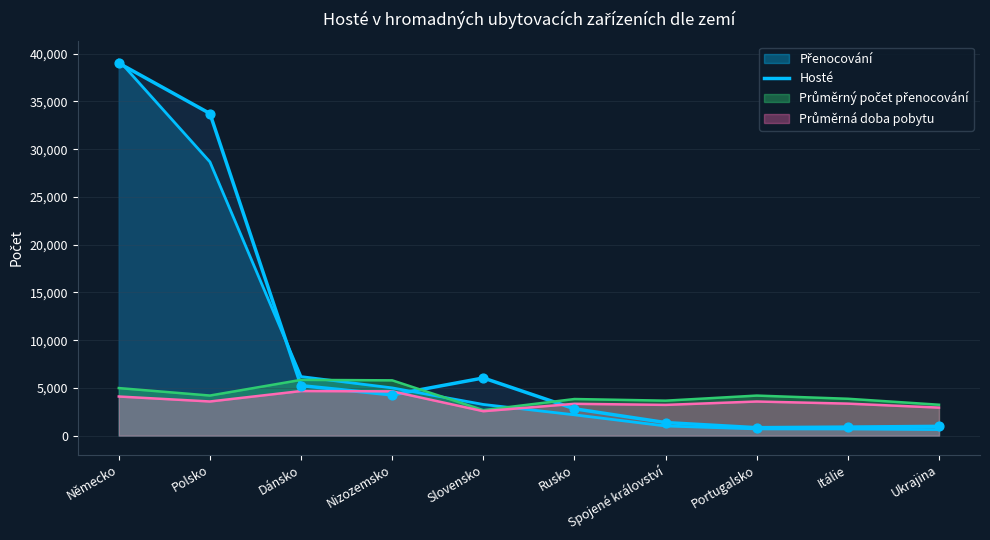

Approximately how many times larger is the value at Spojené království compared to Ukrajina?

1.4